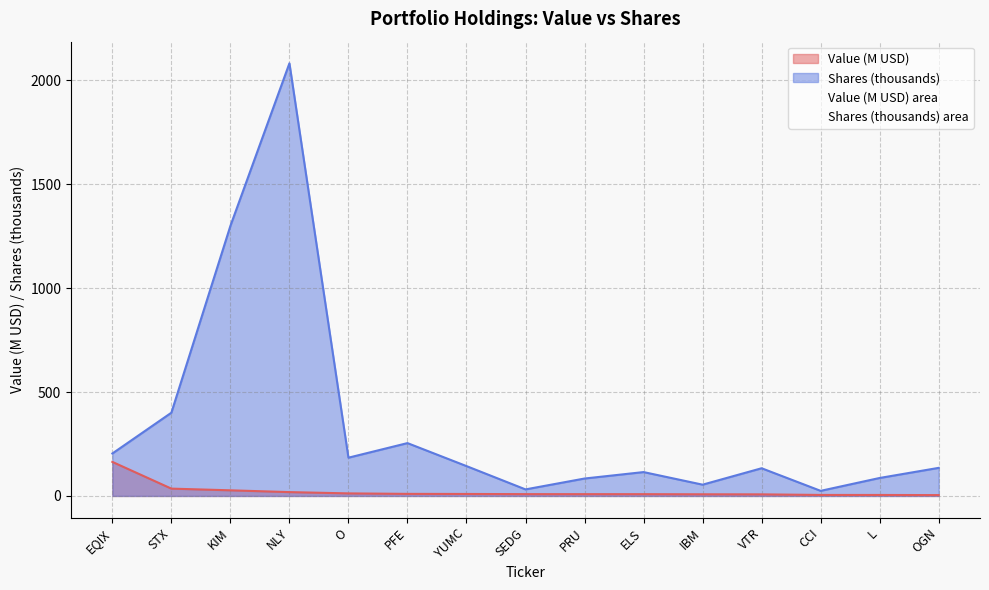

What is the approximate value of Shares or principal amount at YUMC?

143.6